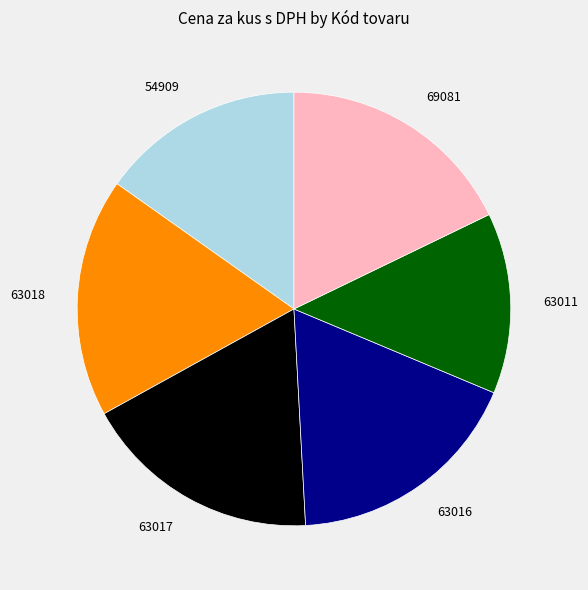

Which category has the smallest portion of the pie?

63011